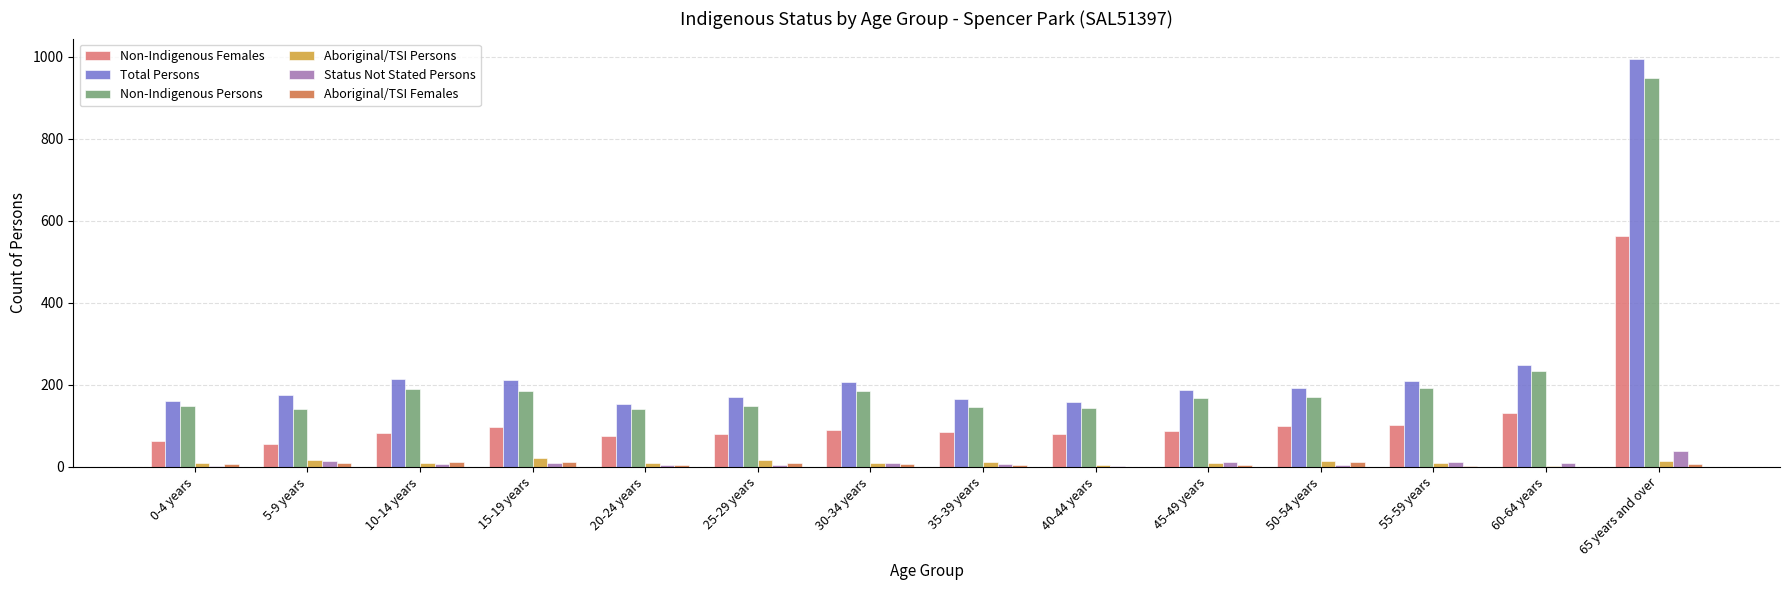

What is the spread (max minus min) of values at 30-34 years?

201